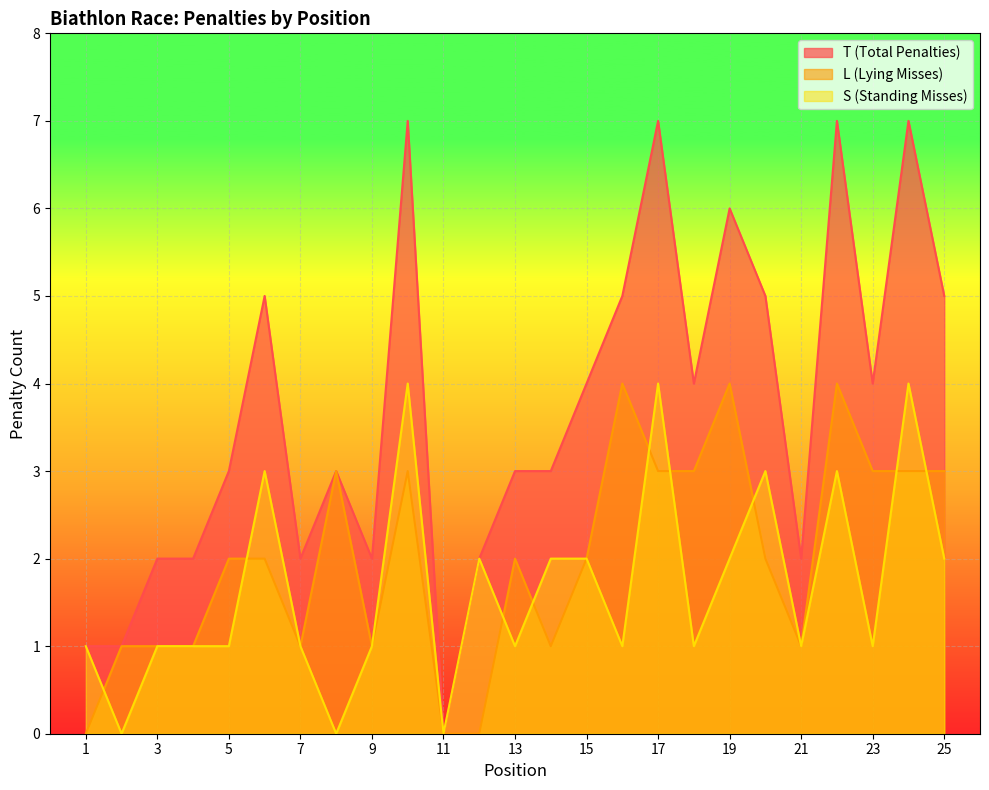

What is the maximum value for T (Total Penalties)?

7